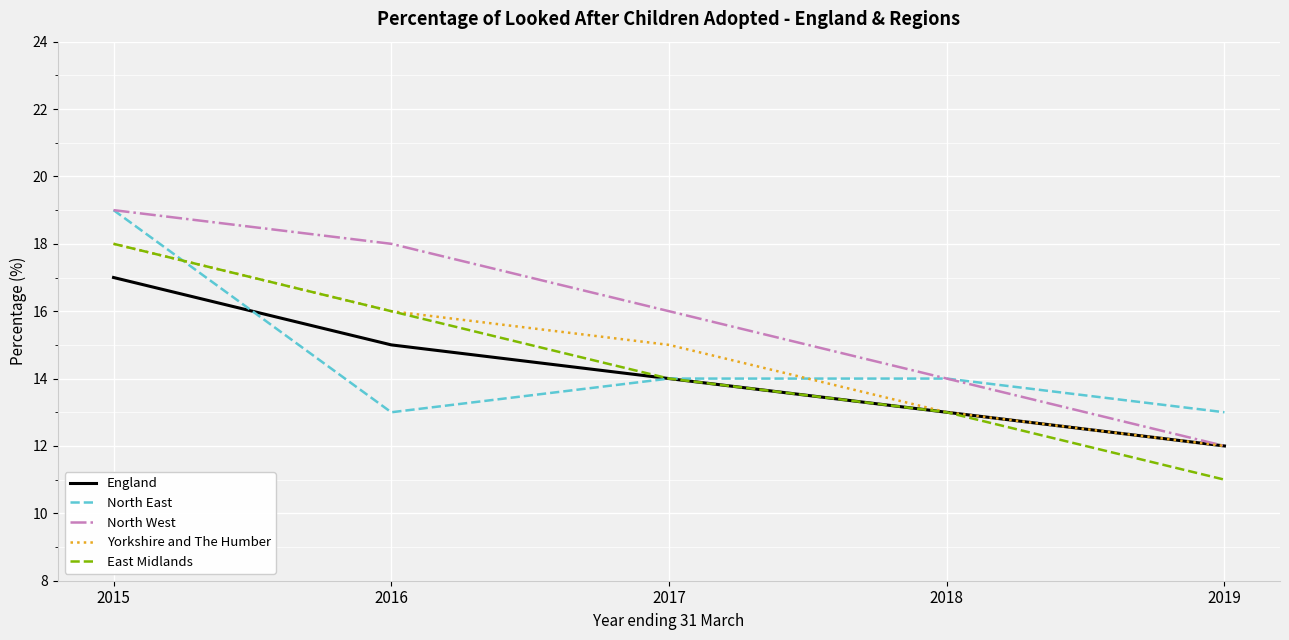

Rank the categories by England value from lowest to highest.

2019, 2018, 2017, 2016, 2015